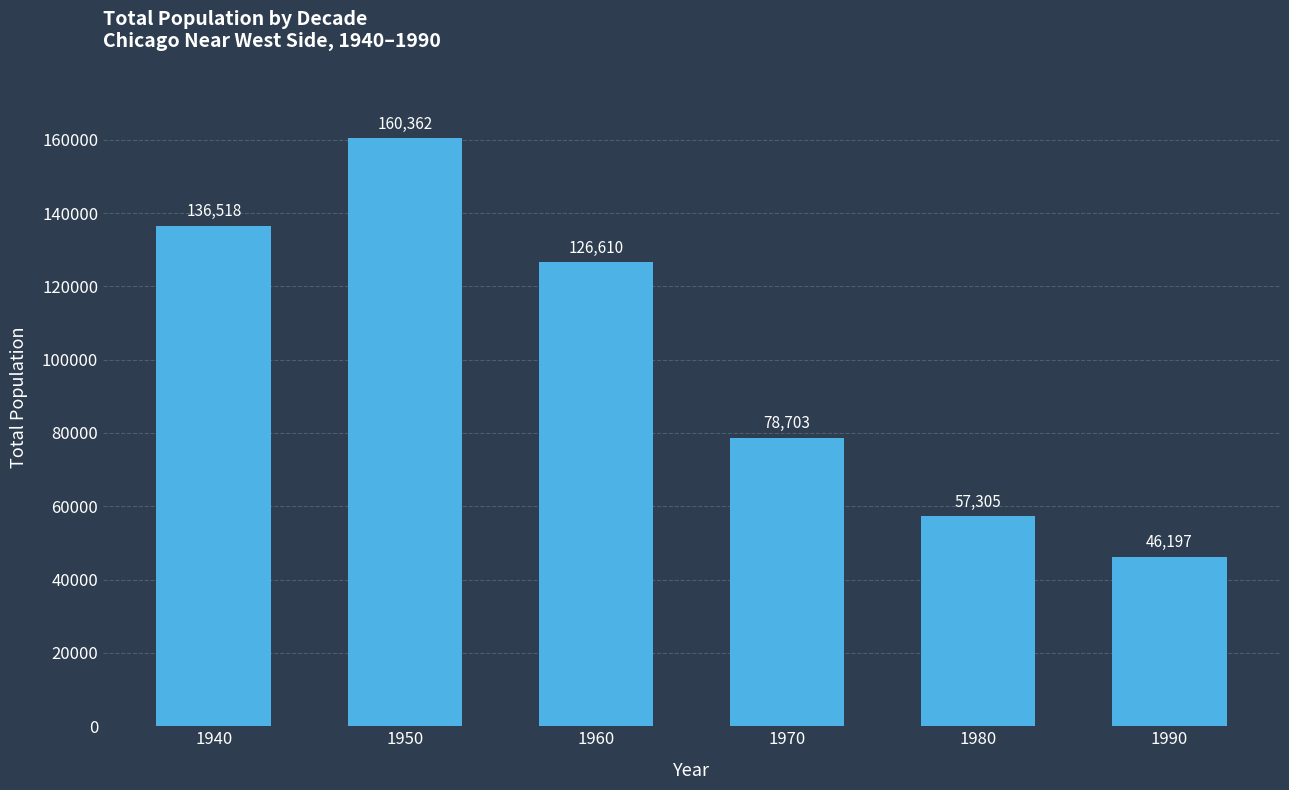

What is the value of the 2nd bar from the left?

160362